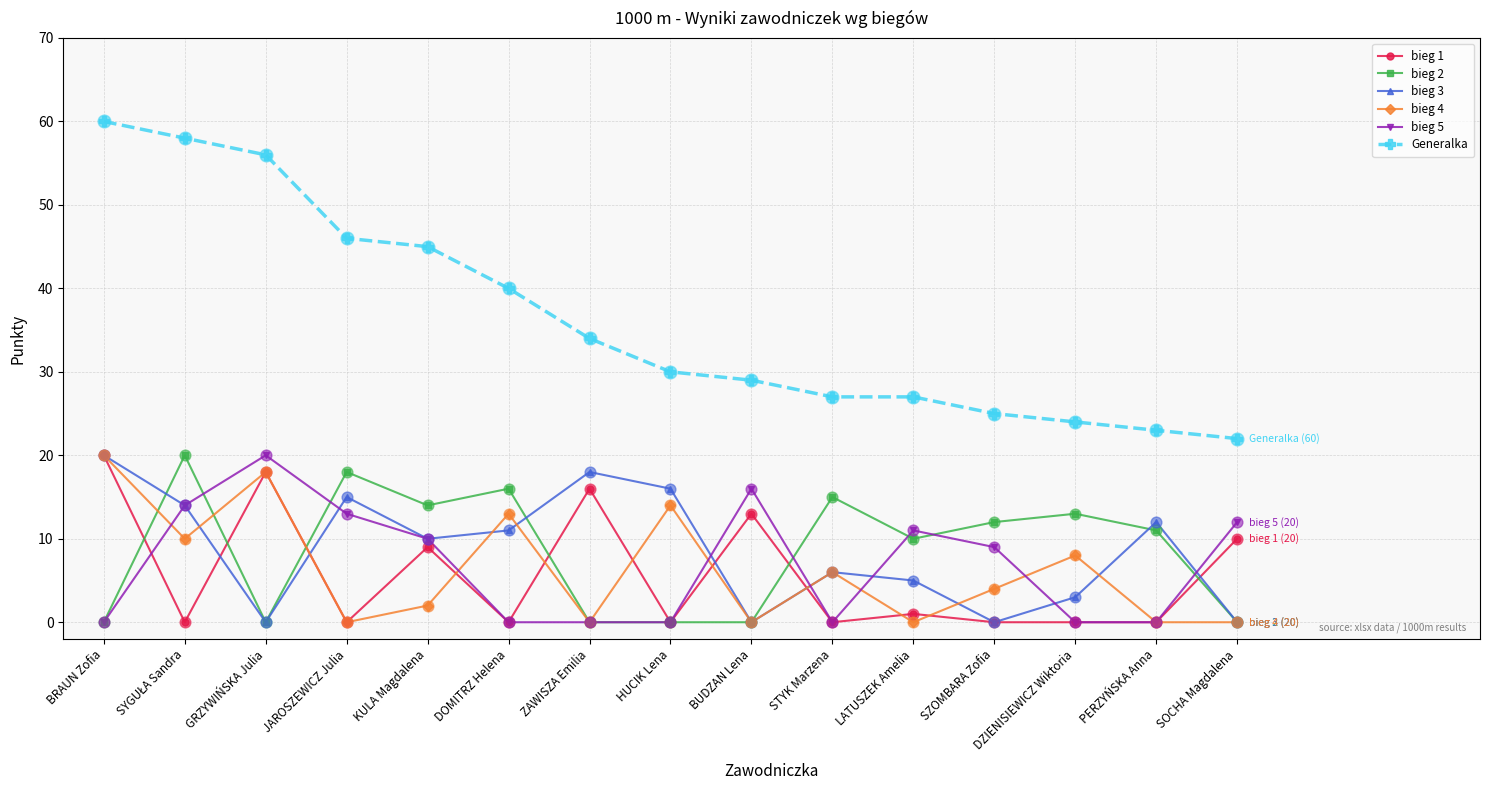

At how many categories does at least one series exceed 42?

5